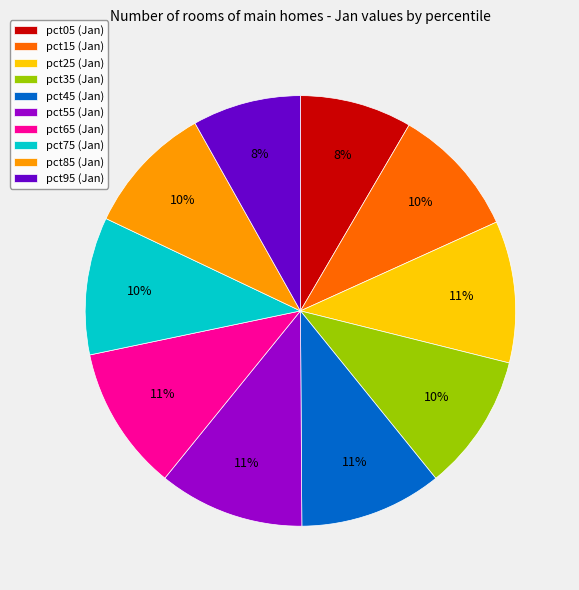

Is the sum of pct25 (Jan) and pct55 (Jan) greater than half?

No